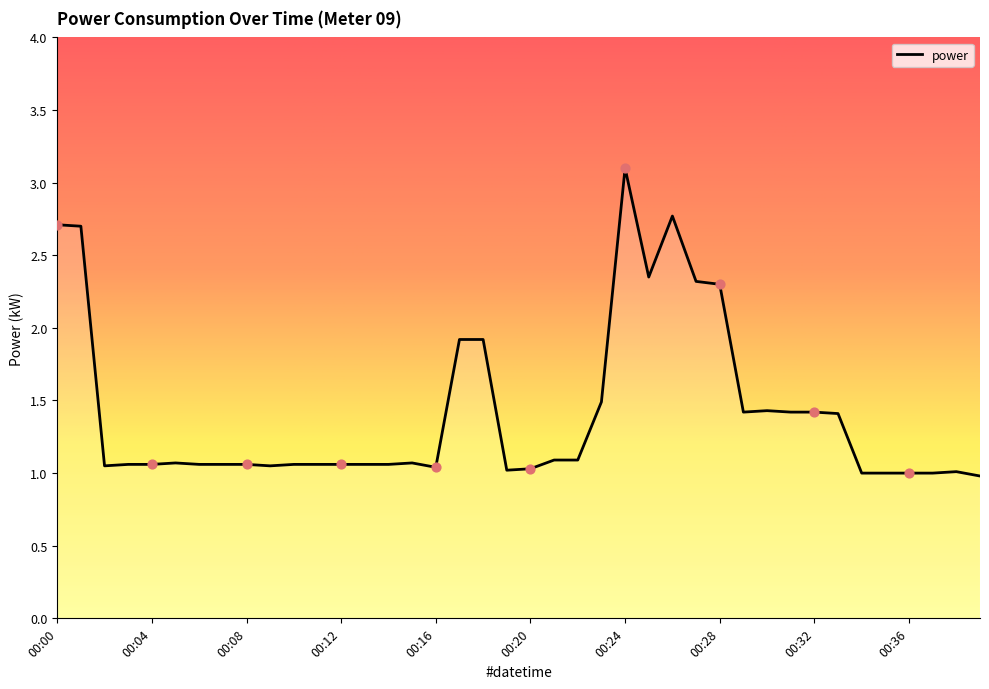

What is the ratio of the value at 00:12 to the value at 00:06?

1.0